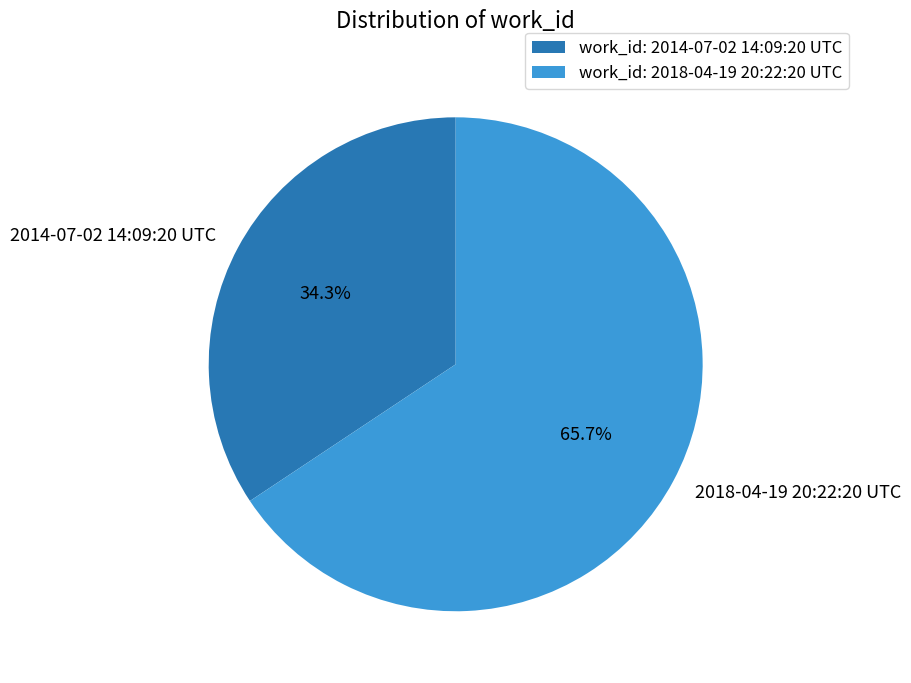

The 2014-07-02 14:09:20 UTC slice represents 23% of the pie. True or false?

False